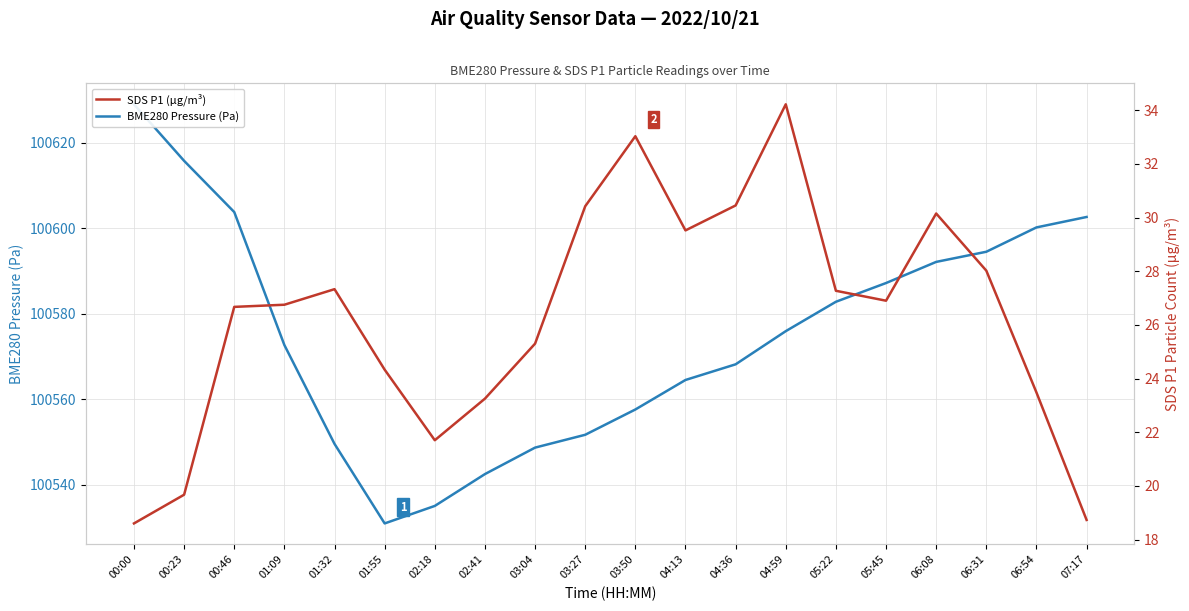

Where is the first local minimum for SDS P1 (µg/m³)?

02:18